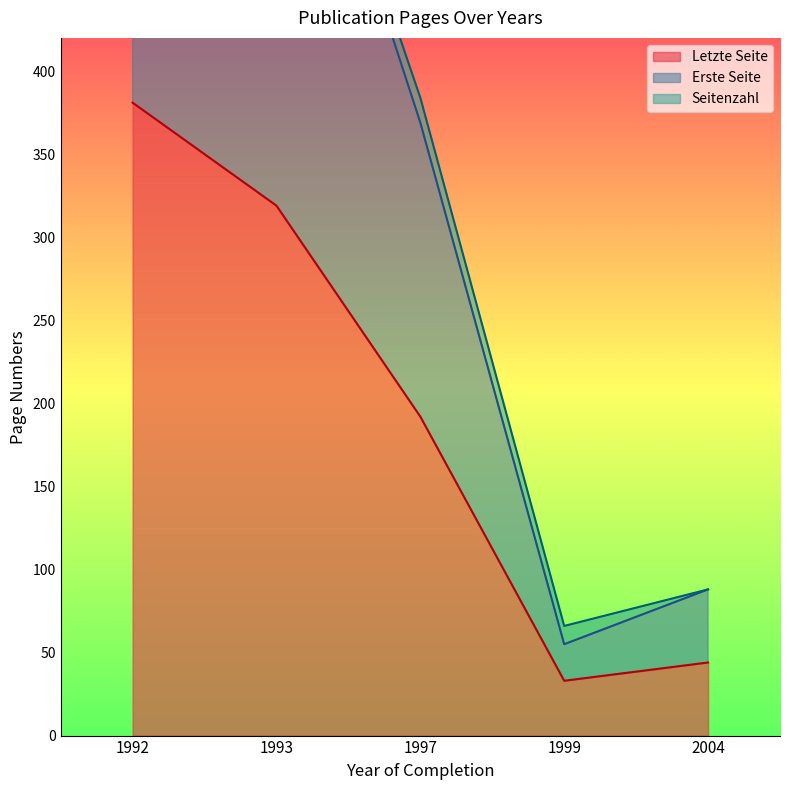

True or false: Seitenzahl has a value of 25 at 1997.

False